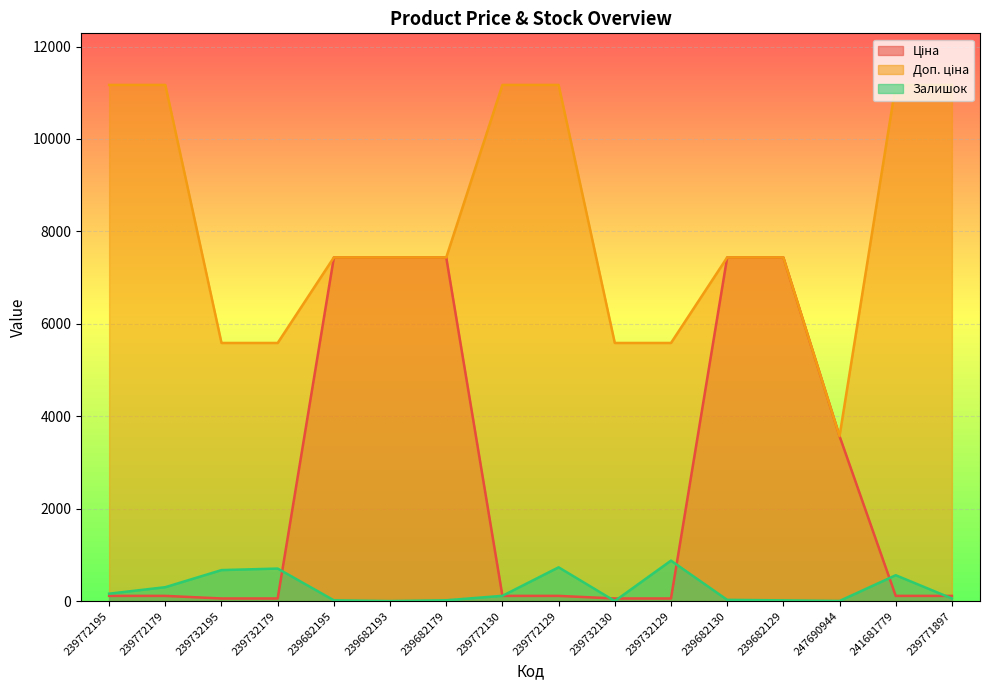

Reading left to right, transcribe all the data shown in this chart.

Ціна: 111.7	111.7	55.9	55.9	7436.2	7436.2	7436.2	111.7	111.7	55.9	55.9	7436.2	7436.2	3569.6	111.7	111.7
Доп. ціна: 11169.0	11169.0	5585.0	5585.0	7436.2	7436.2	7436.2	11169.0	11169.0	5585.0	5585.0	7436.2	7436.2	3569.6	11169.0	11169.0
Залишок: 160.0	300.0	670.0	703.0	16.0	0.0	17.0	113.0	730.0	0.0	875.0	26.0	15.0	2.0	559.0	56.0